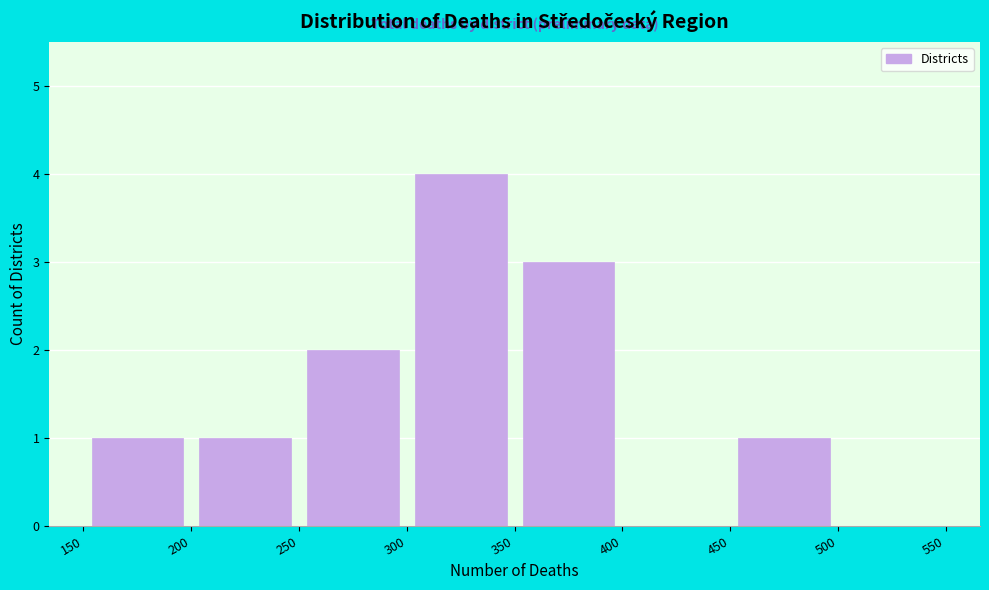

Reading left to right, transcribe this chart: for each bar, give the range it covers on the x-axis and its height. The values are not printed on the chart, so give them approximately, as read against the axis.

150 to 200: 1
200 to 250: 1
250 to 300: 2
300 to 350: 4
350 to 400: 3
400 to 450: 0
450 to 500: 1
500 to 550: 0